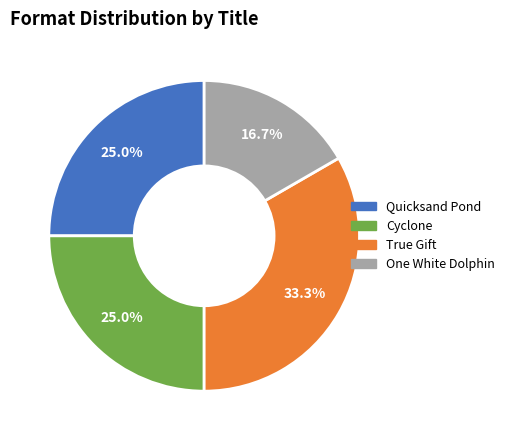

Is there any slice that represents more than half of the pie?

No